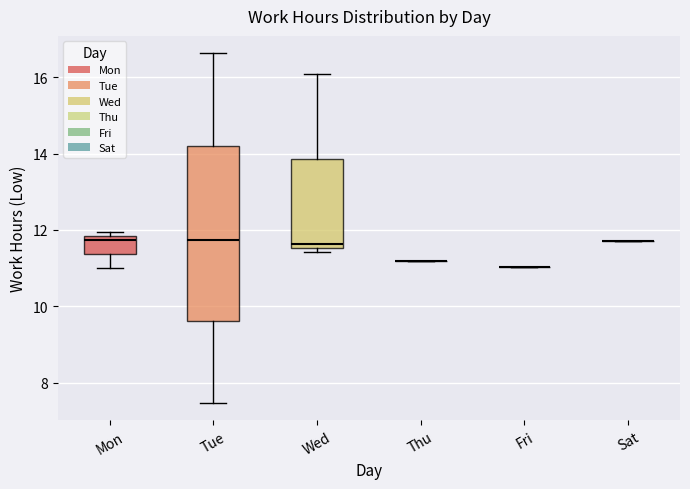

Reading left to right, read every box against the y-axis: the position of its median line, the range the box covers, and the ends of its whiskers. The values are not printed on the chart, so give them approximately, as read against the axis.

Mon: median 11.8 (just below the box's upper edge), box 11.4 to 11.8, whiskers 11.0 to 12.0
Tue: median 11.8, box 9.6 to 14.2, whiskers 7.4 to 16.6
Wed: median 11.6 (just above the box's lower edge), box 11.6 to 13.8, whiskers 11.4 to 16.0
Thu: box collapsed to a line at 11.2, whiskers 11.2 to 11.2
Fri: box collapsed to a line at 11.0, whiskers 11.0 to 11.0
Sat: box collapsed to a line at 11.8, whiskers 11.8 to 11.8